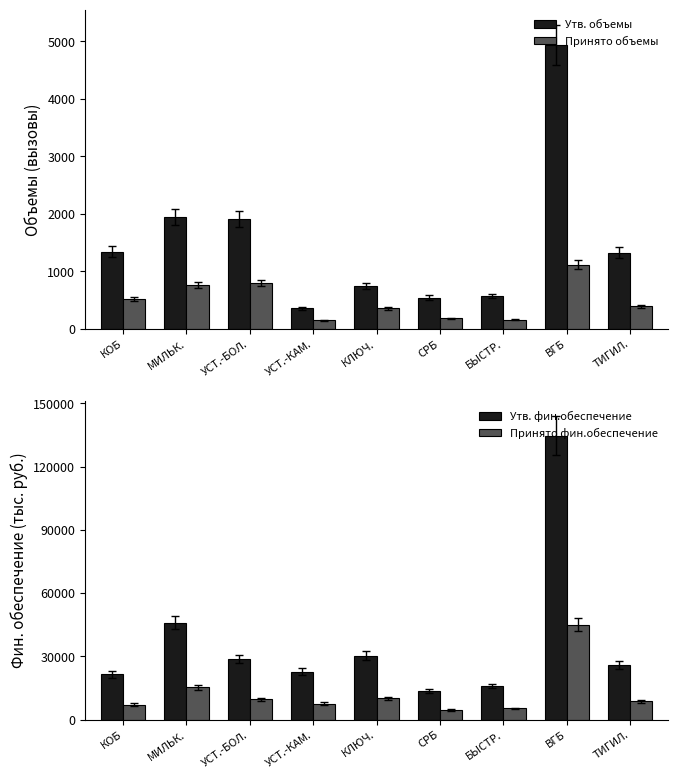

Which category has the lowest value across all series?

УСТ.-КАМ.